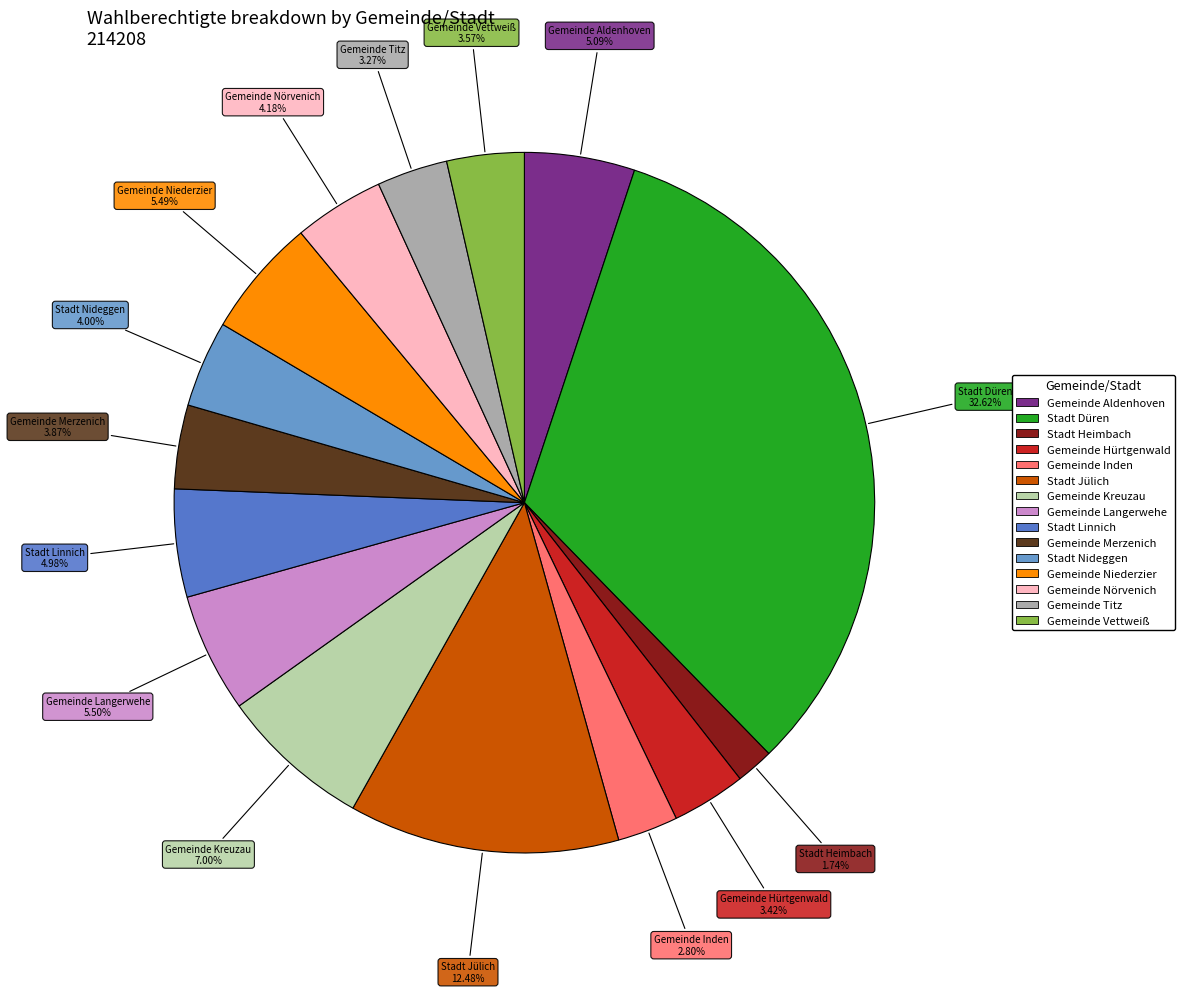

To the nearest percent, what portion does Gemeinde Vettweiß represent?

4%